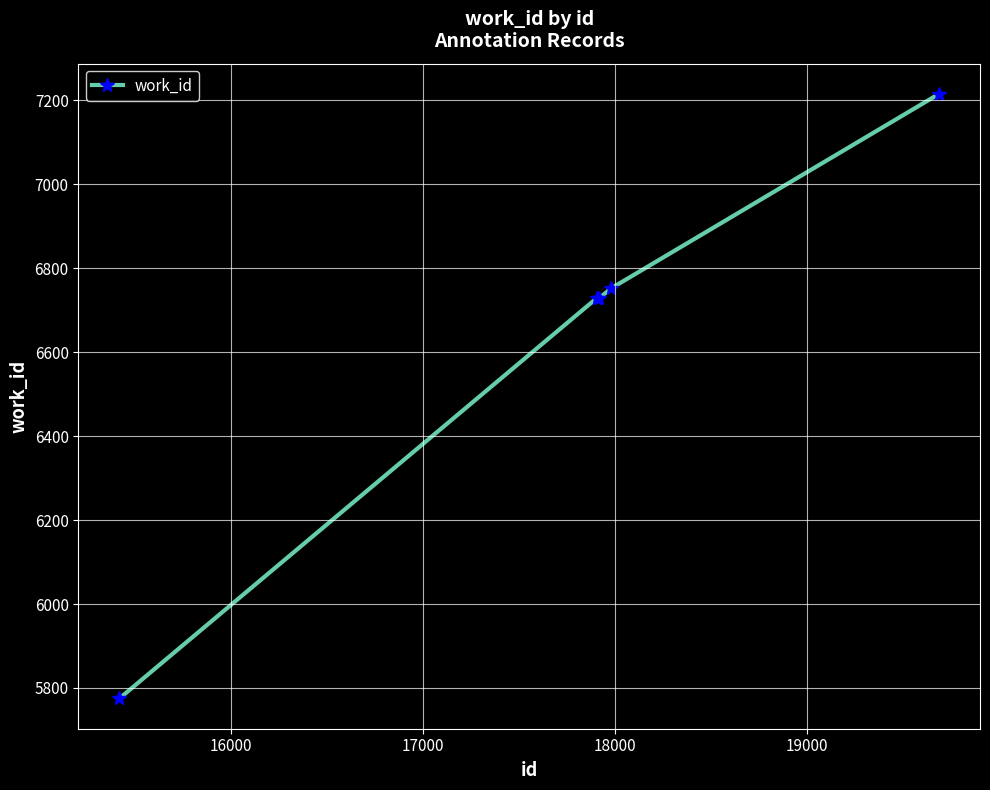

What is the sum of all values?

33200